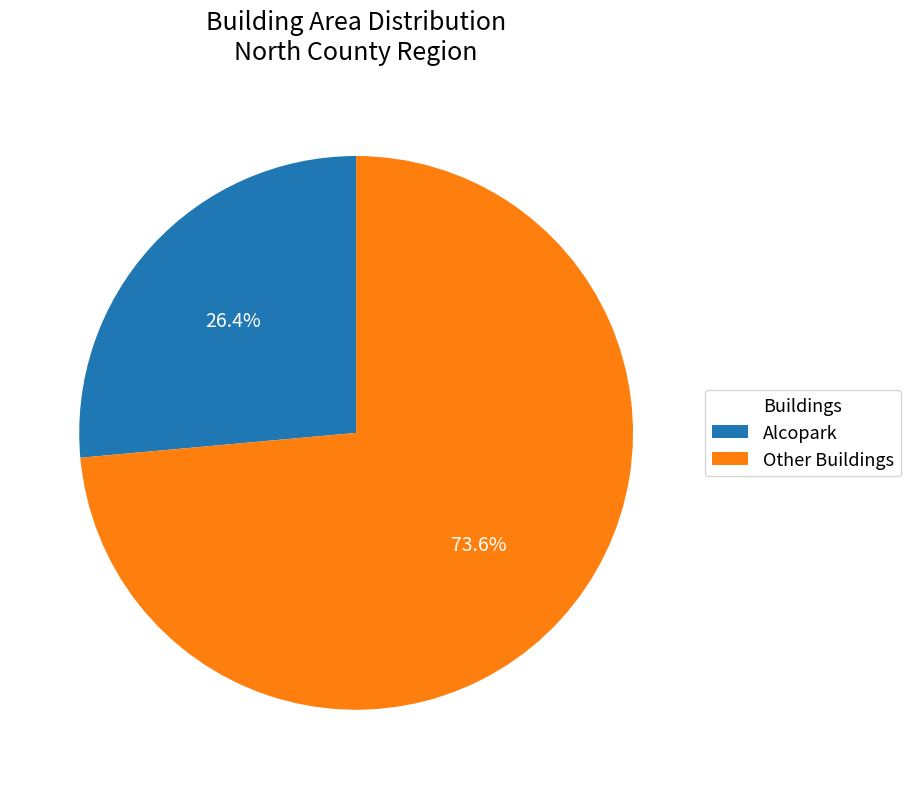

Do Alcopark and Other Buildings together represent more than half of the pie?

Yes